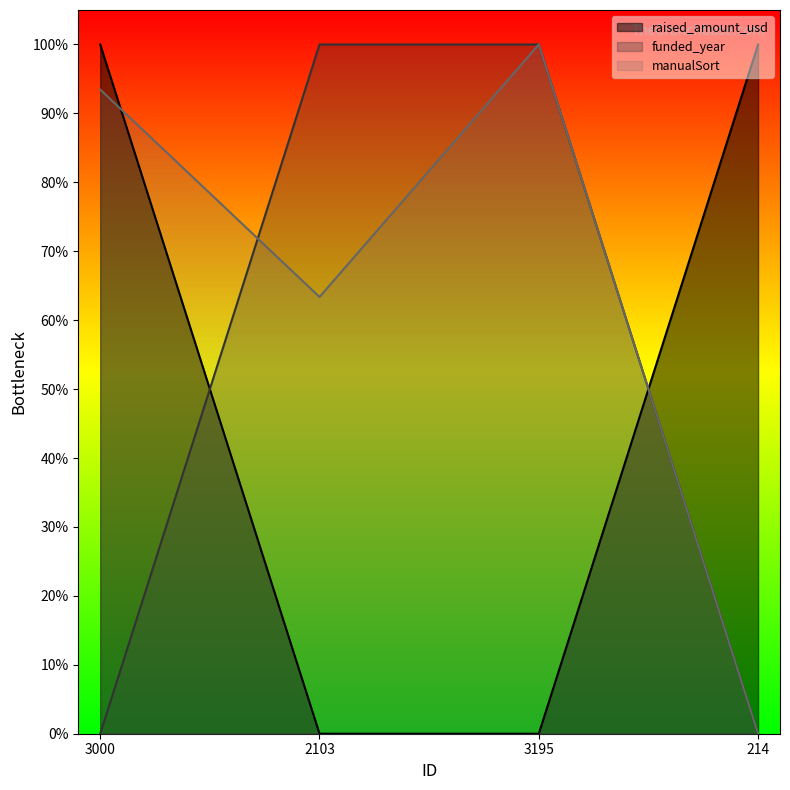

Where do funded_year and manualSort first cross each other?

3000 and 2103